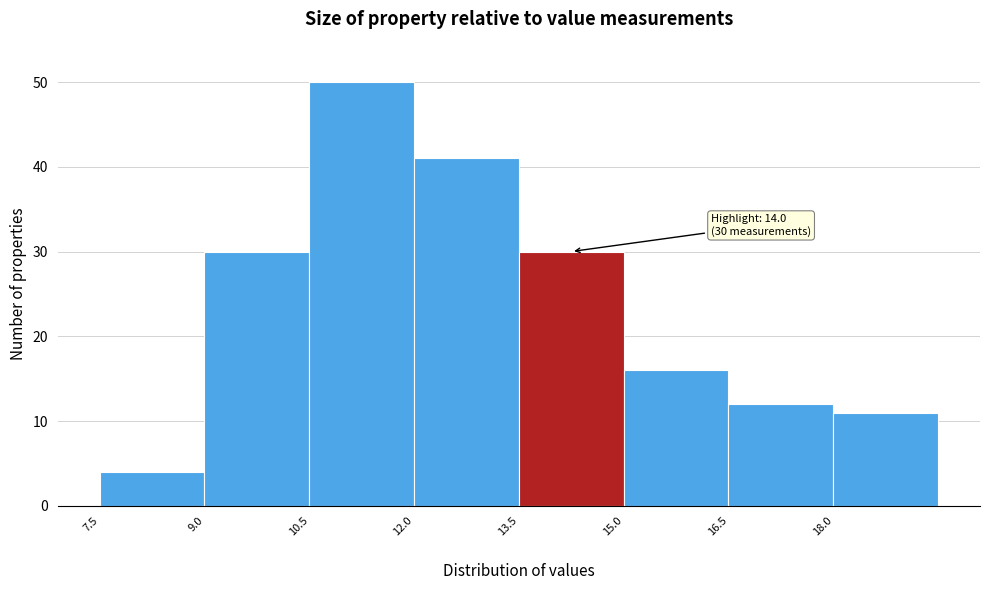

Over which range of the x-axis is the bar tallest?

10.5 to 12.0